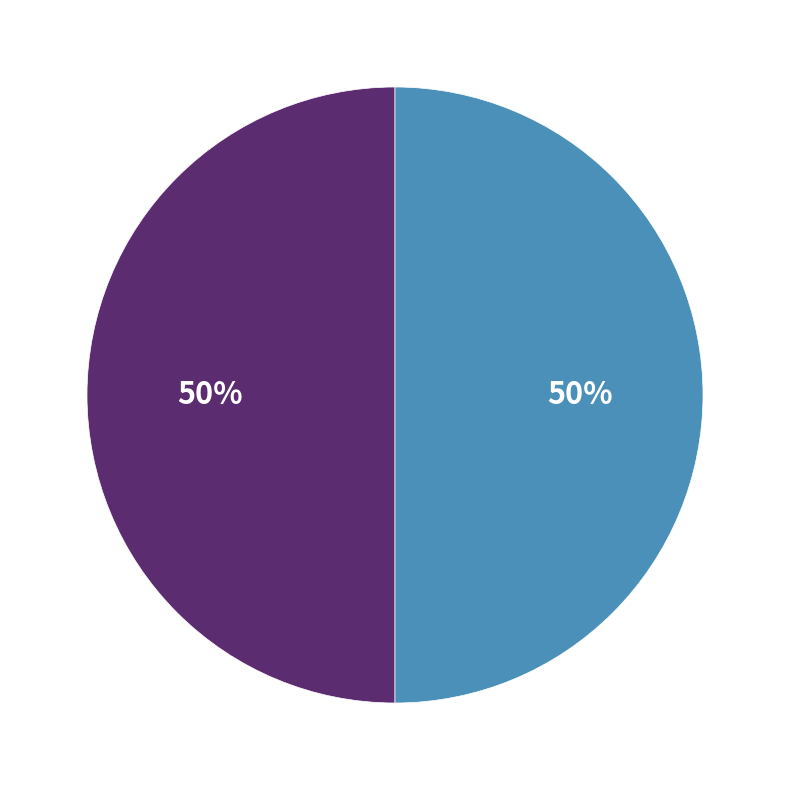

To the nearest percent, what is the average slice percentage?

50%